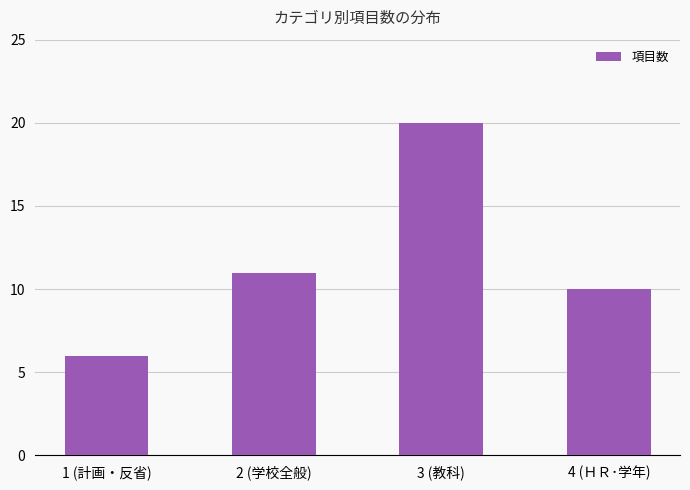

What is the maximum value shown in the chart?

20